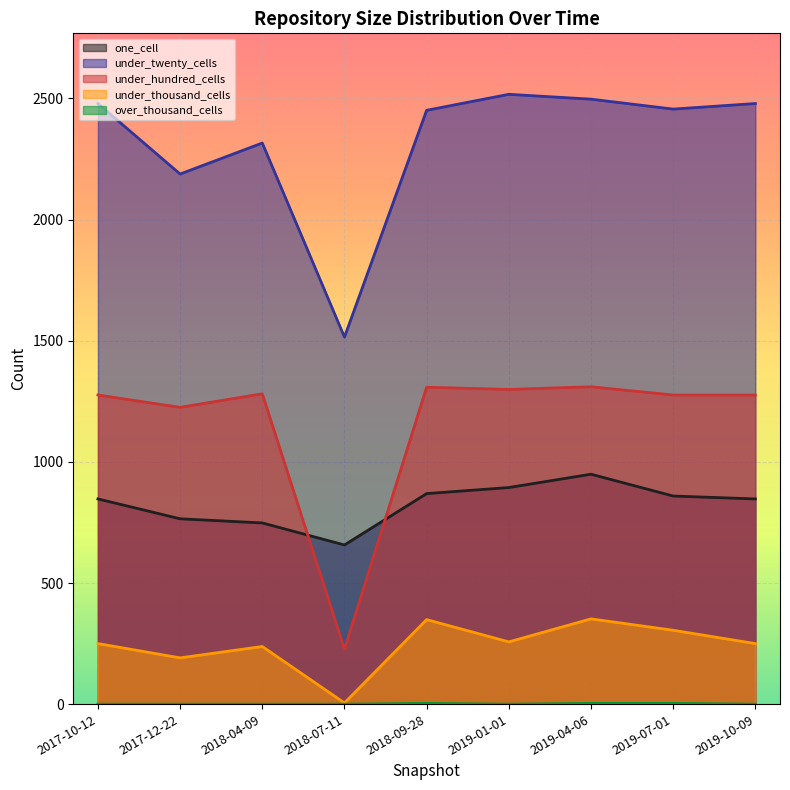

What position from the left is 2017-12-22?

2